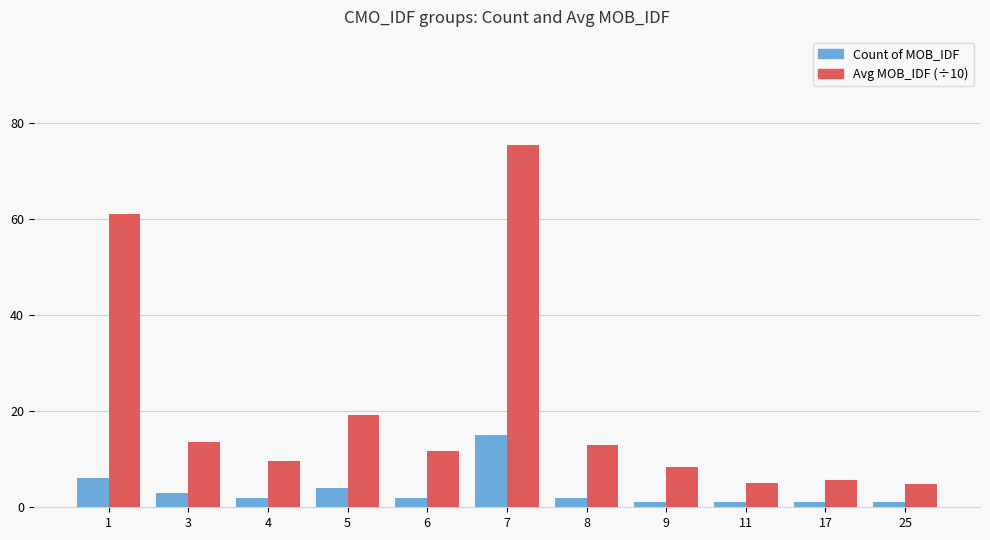

The Count of MOB_IDF series shows 1.0 at 25. True or false?

True